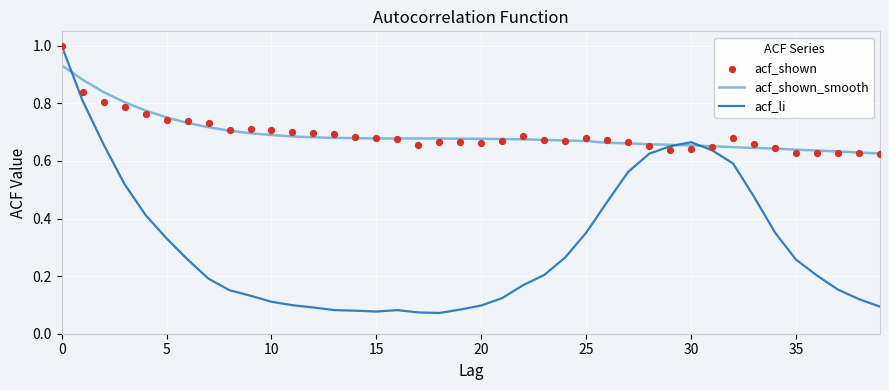

Which series contains the lowest Y value?

acf_li